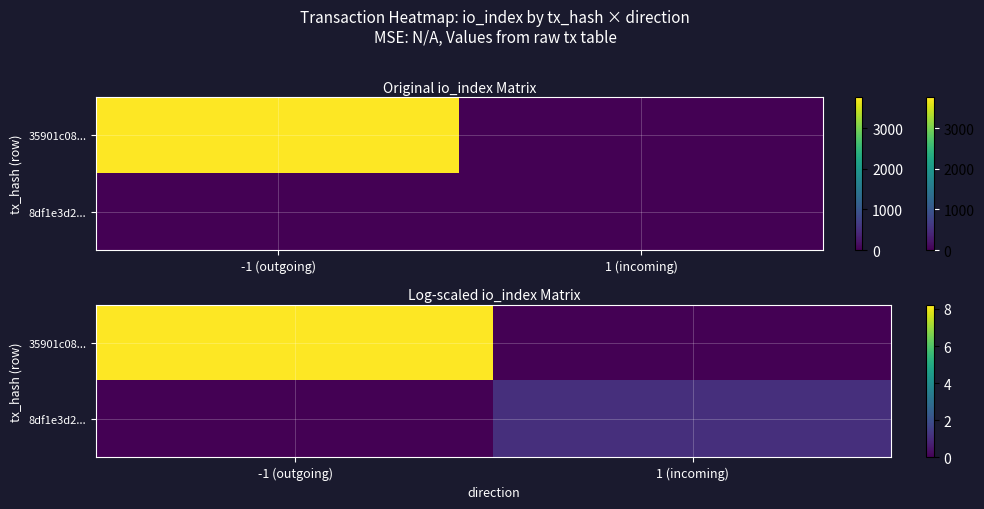

Between -1 (outgoing) and 1 (incoming), which series saw the biggest shift?

35901c08...